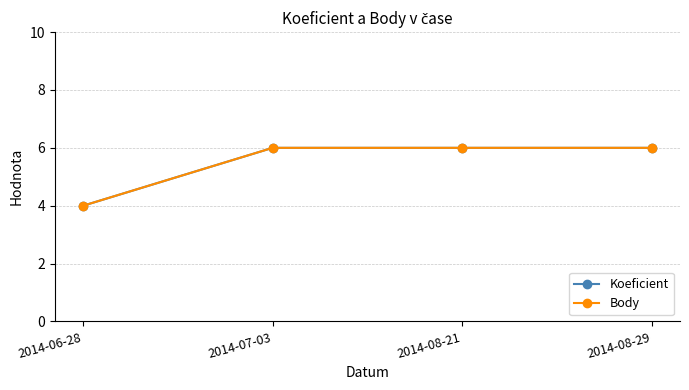

Reading right to left, extract all data points from this chart.

Koeficient: 6	6	6	4
Body: 6	6	6	4